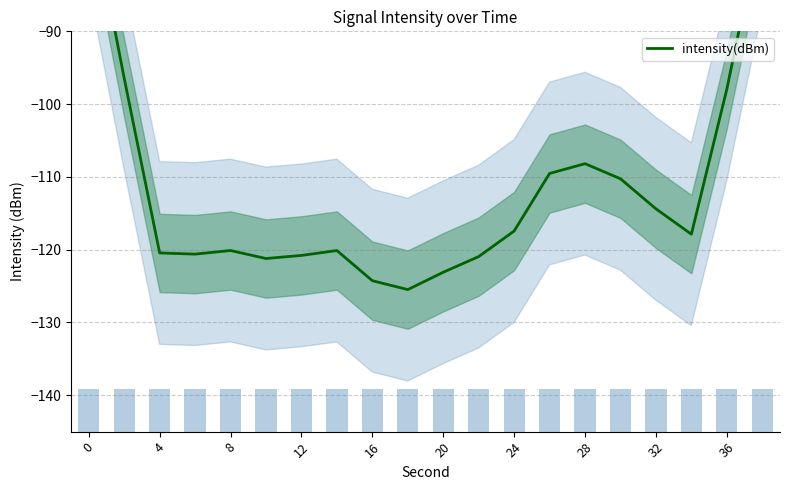

What is the difference between the values at 24 and 16?

6.8